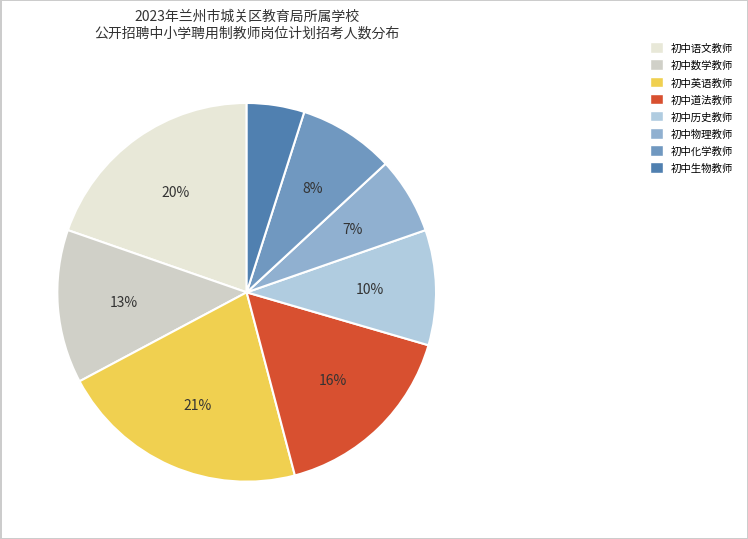

Count the number of slices in the pie.

8